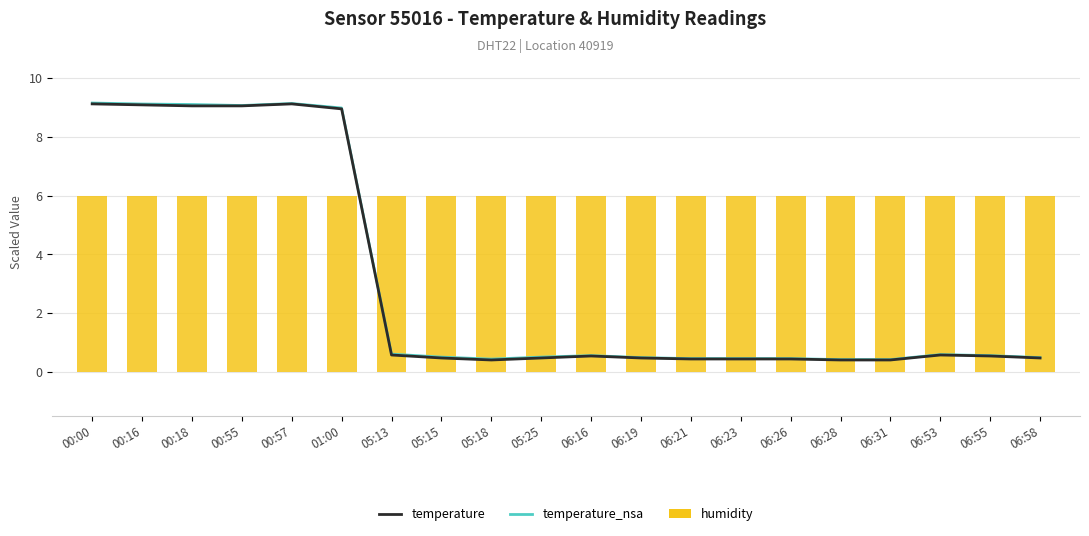

The temperature series shows 0.6 at 06:53. True or false?

True